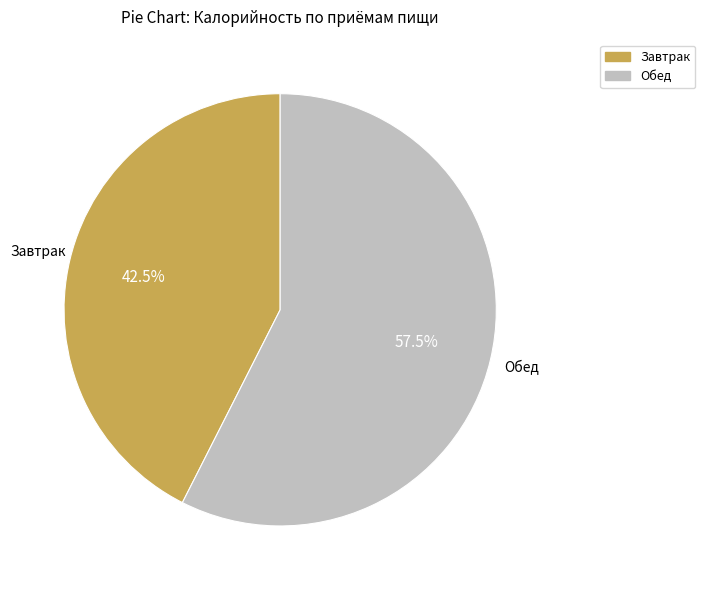

To the nearest percent, what is the combined percentage of Обед and Завтрак?

100%